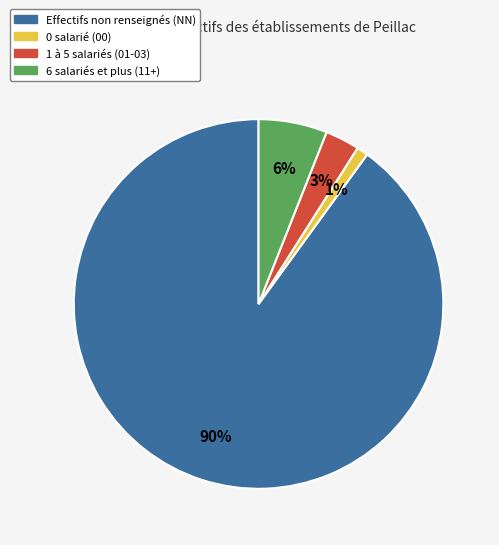

To the nearest percent, what is the average slice percentage?

25%